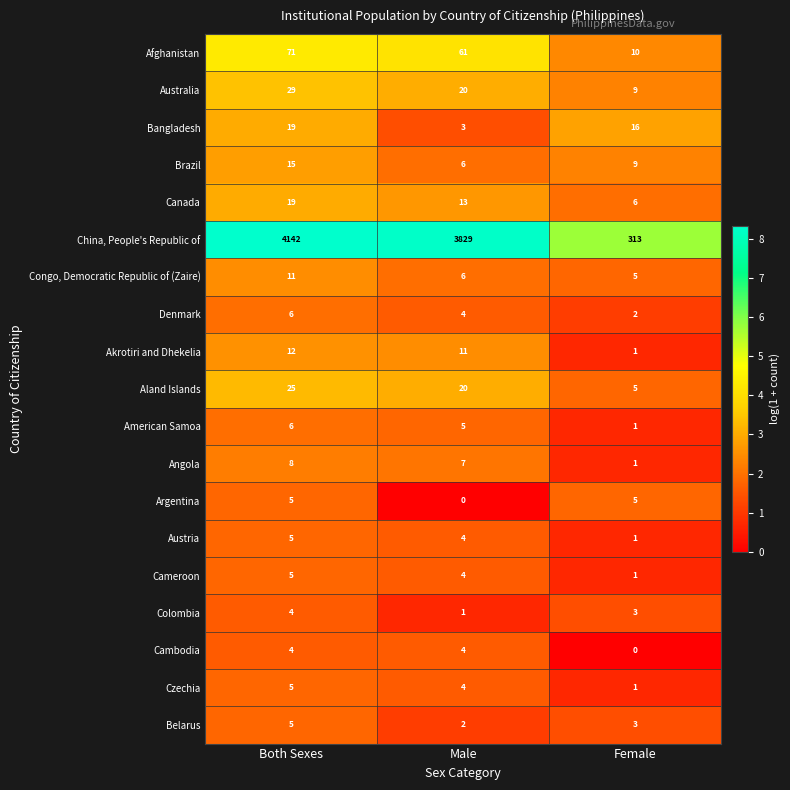

What is the spread (max minus min) of values at Male?

3829